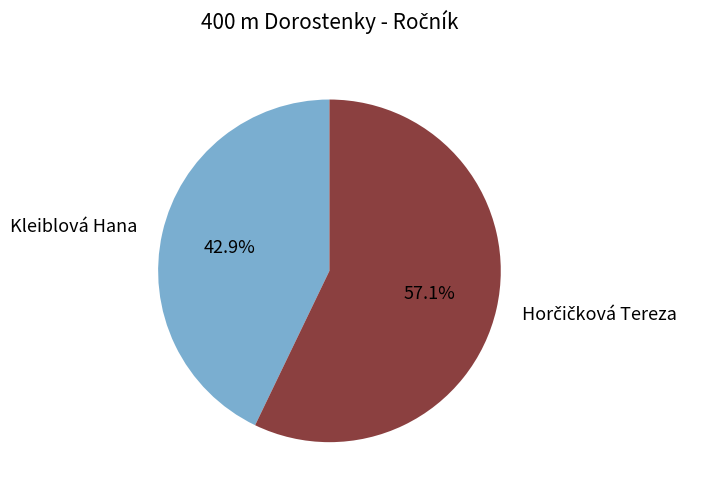

Does any single category account for the majority?

Yes